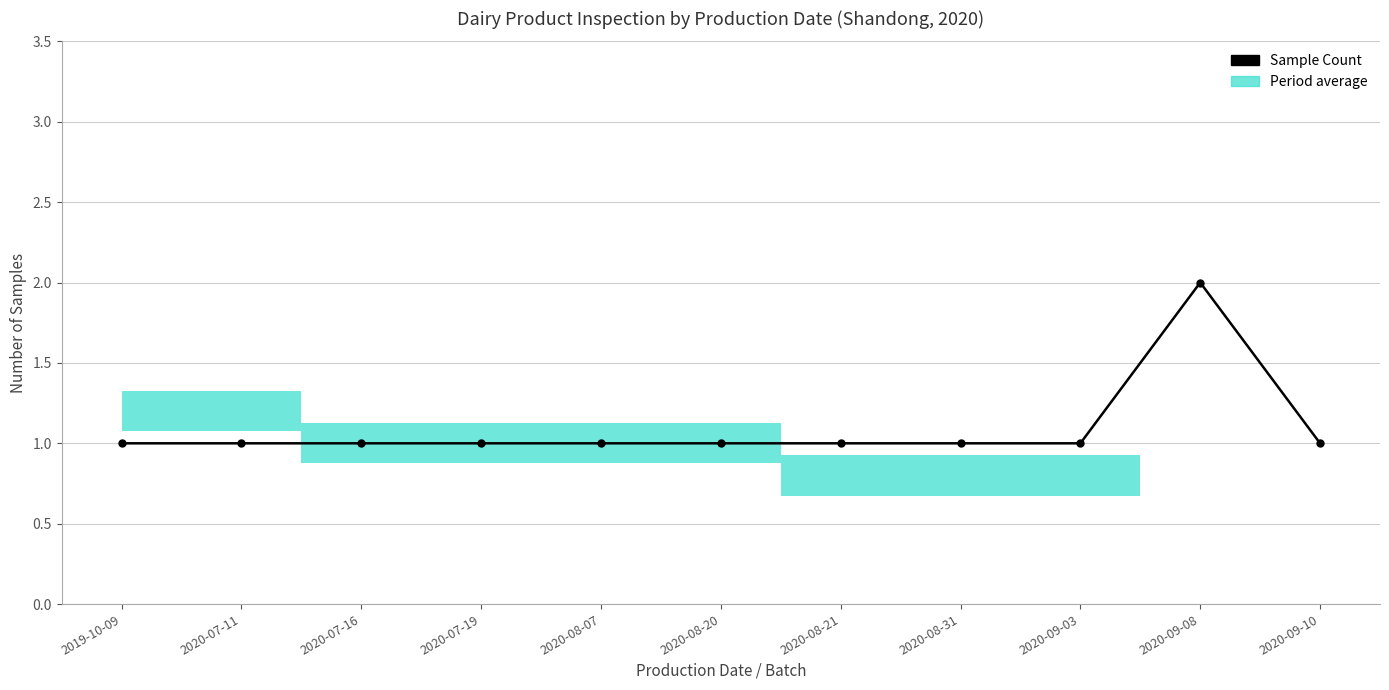

The chart shows a value of 1 at 2020-07-11. True or false?

True